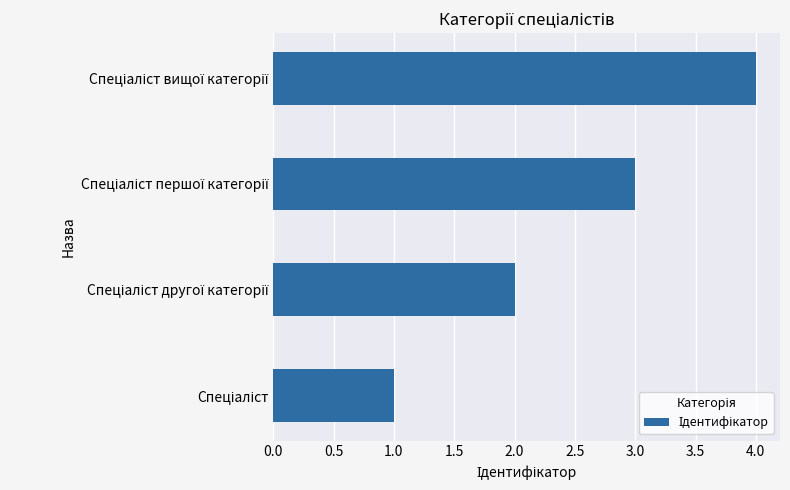

What is the sum of all values?

10